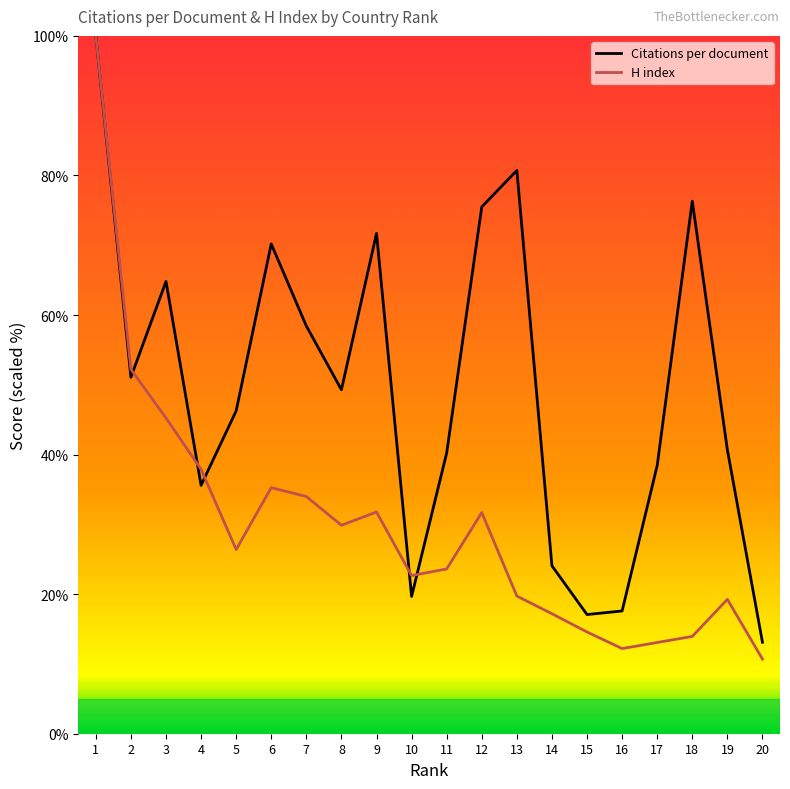

Rank the series at 8 from highest to lowest value.

Citations per document, H index